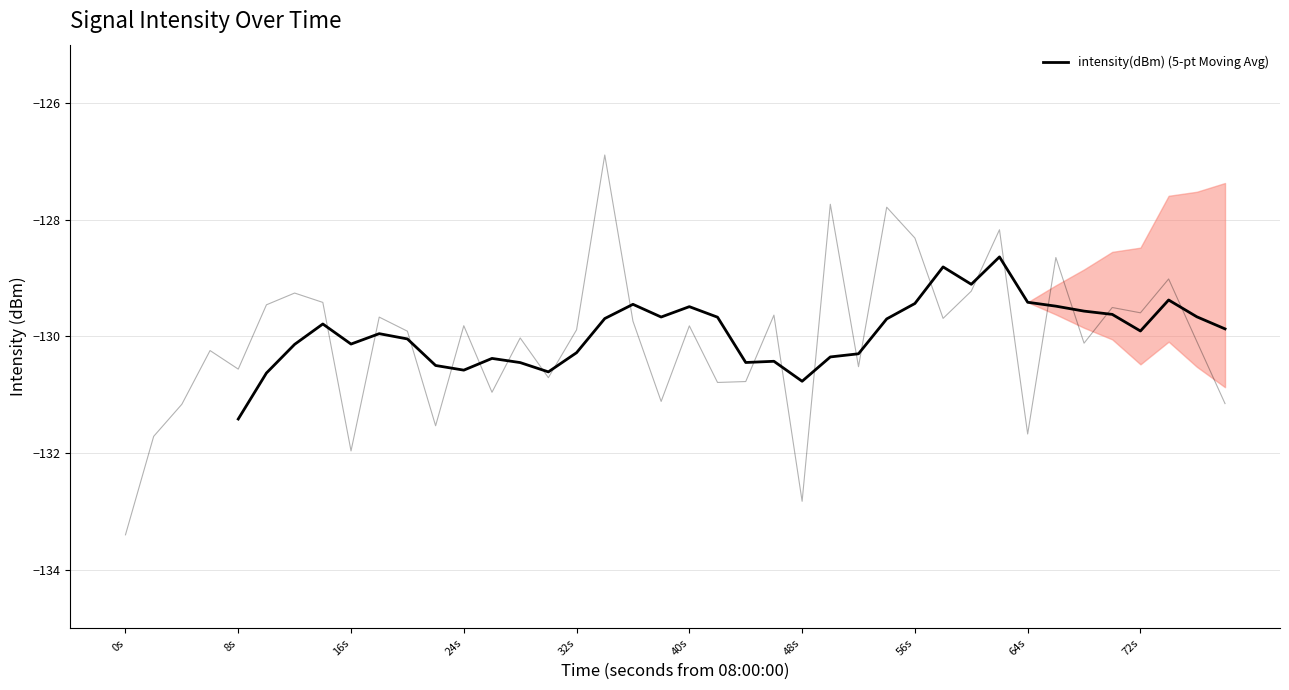

Count the number of values greater than -129.

2